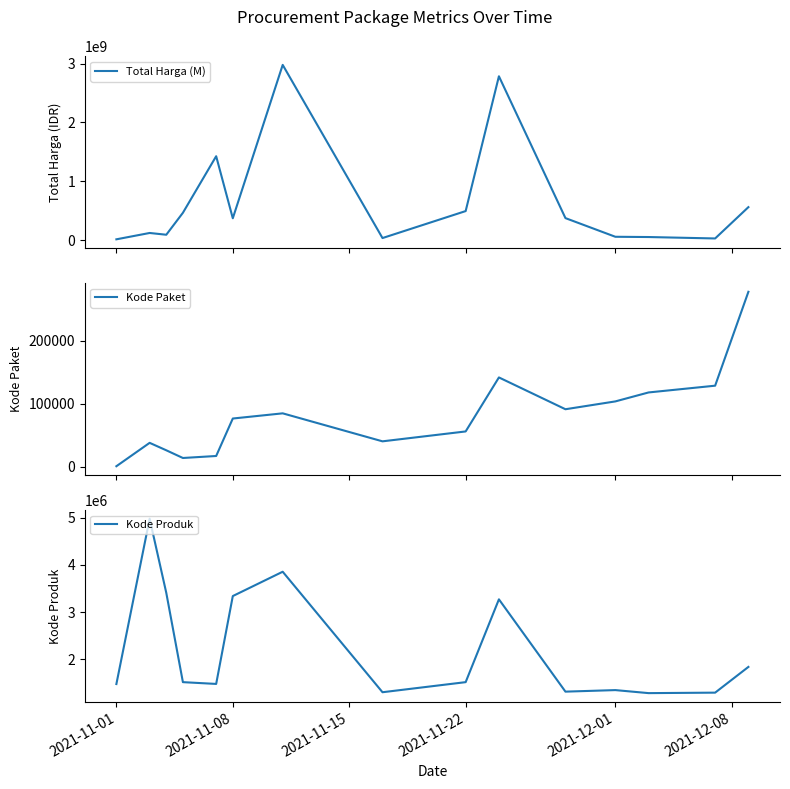

Rank the series by their maximum value, from highest to lowest.

Total Harga (M), Kode Produk, Kode Paket